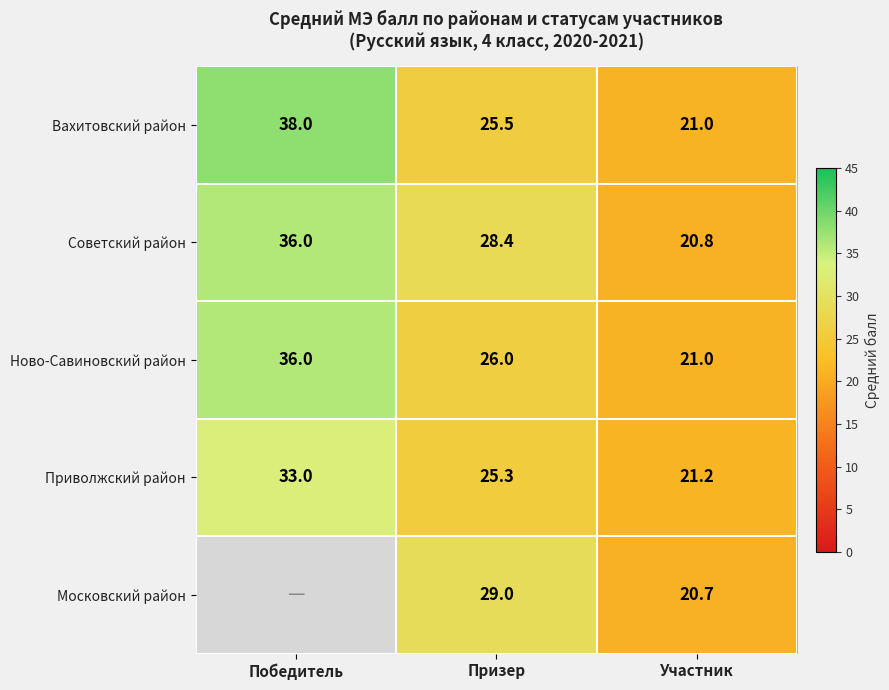

At which label does Вахитовский район reach its peak?

Победитель